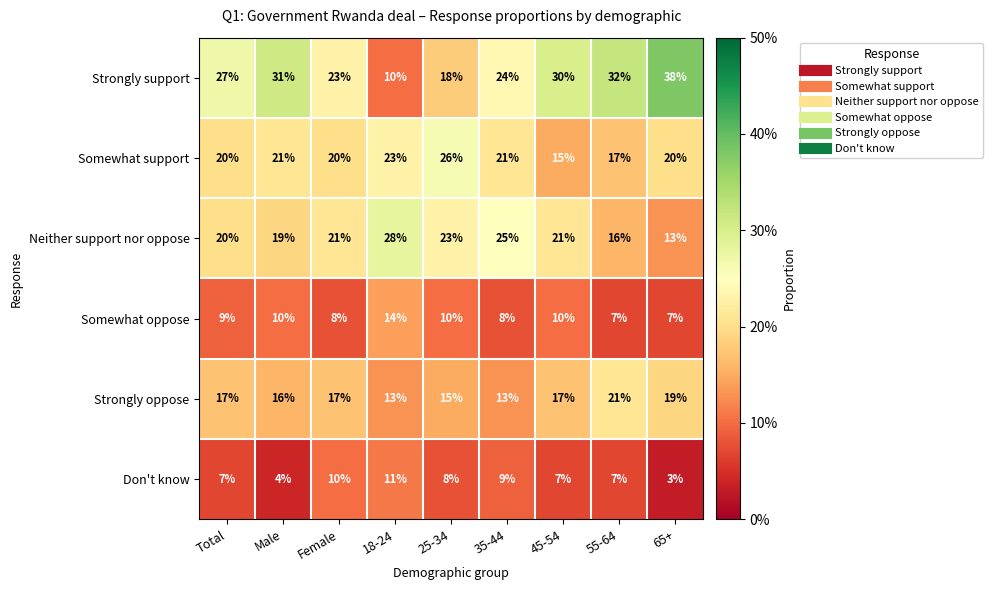

How many series are shown in this chart?

6